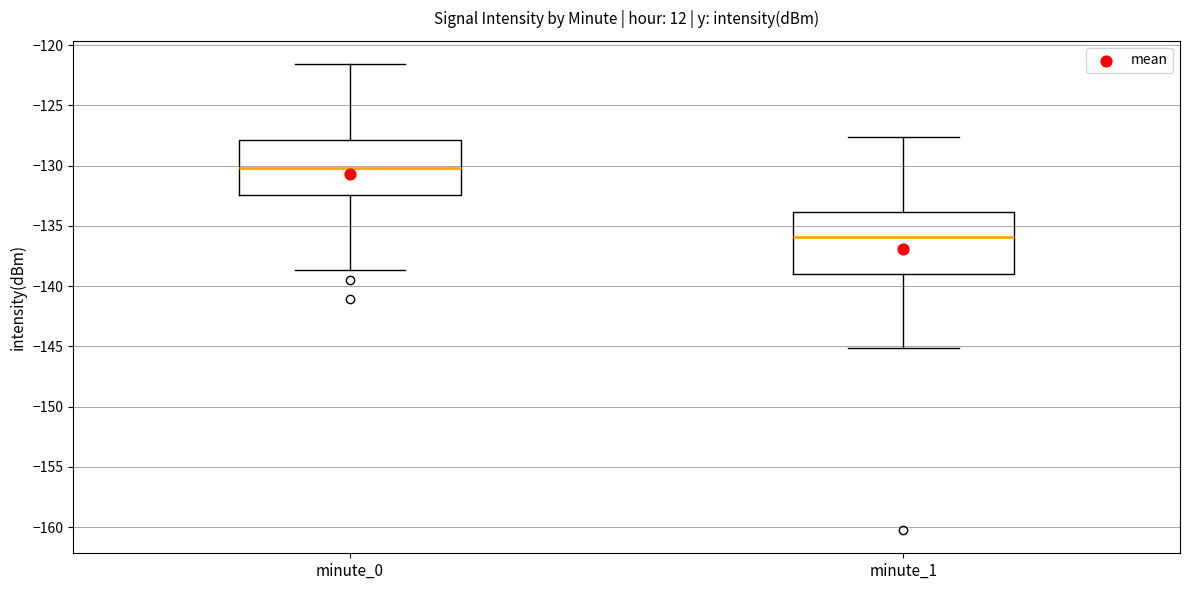

Reading left to right, read every box against the y-axis: the position of its median line, the range the box covers, and the ends of its whiskers. The values are not printed on the chart, so give them approximately, as read against the axis.

minute_0: median -130.0, box -132.5 to -128.0, whiskers -138.5 to -121.5
minute_1: median -136.0, box -139.0 to -134.0, whiskers -145.0 to -127.5